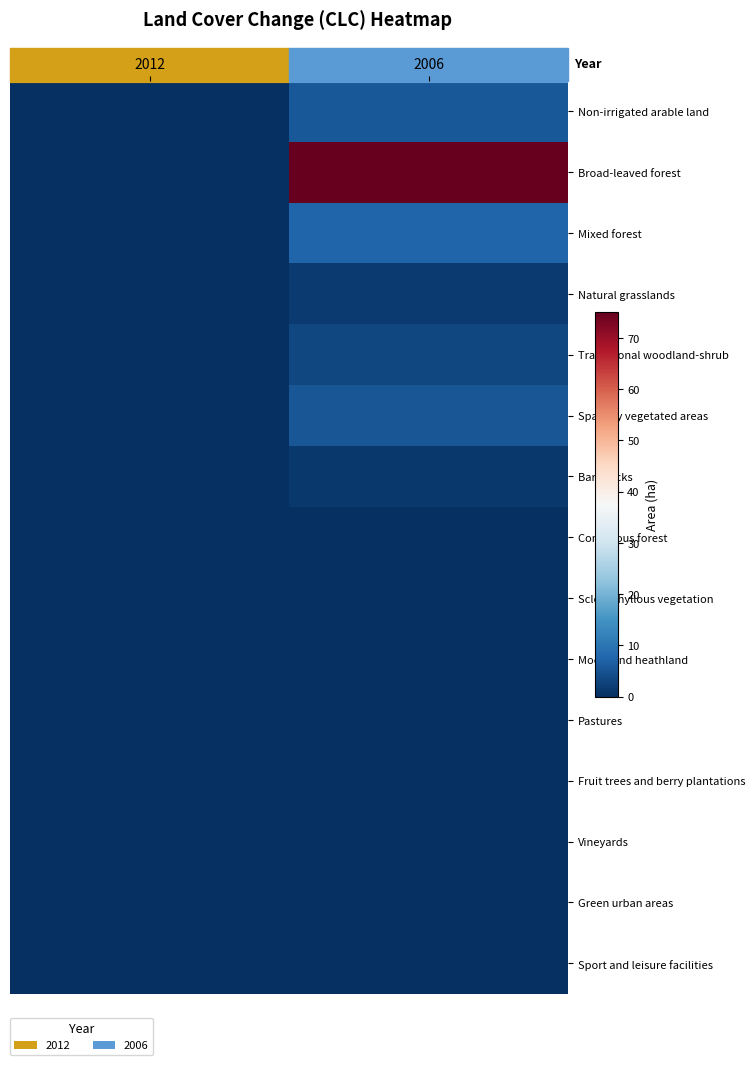

What is the greatest value displayed?

75.1